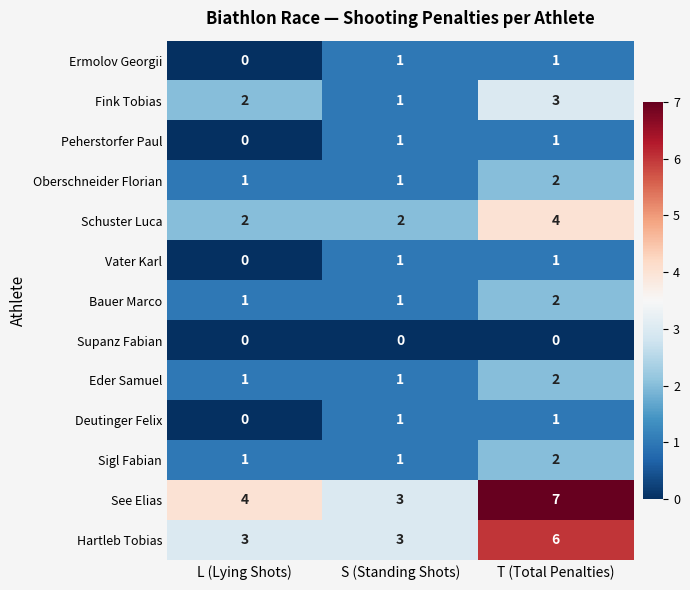

Which series has the largest total across all categories?

See Elias